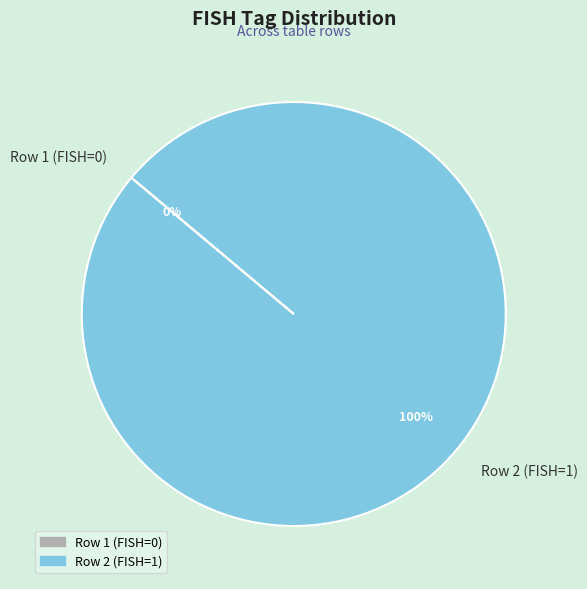

Which slice represents more than half of the pie?

Row 2 (FISH=1)